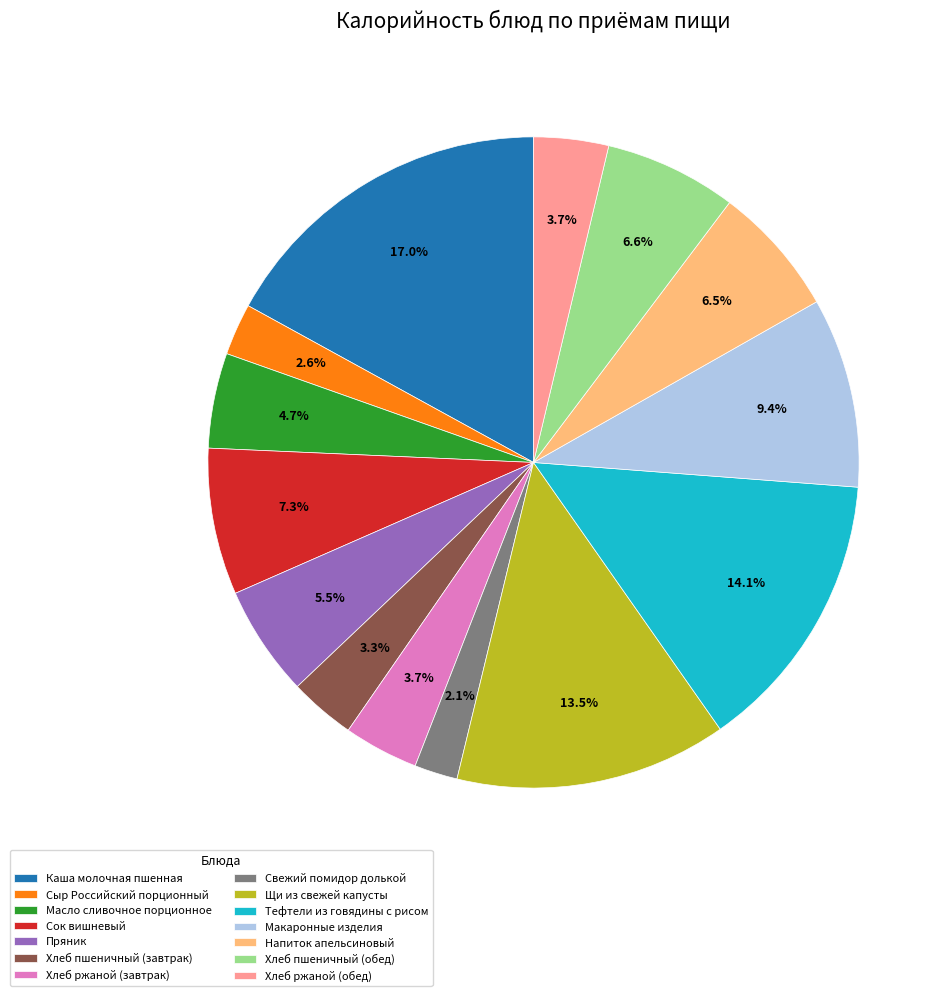

How many segments does this pie chart have?

14